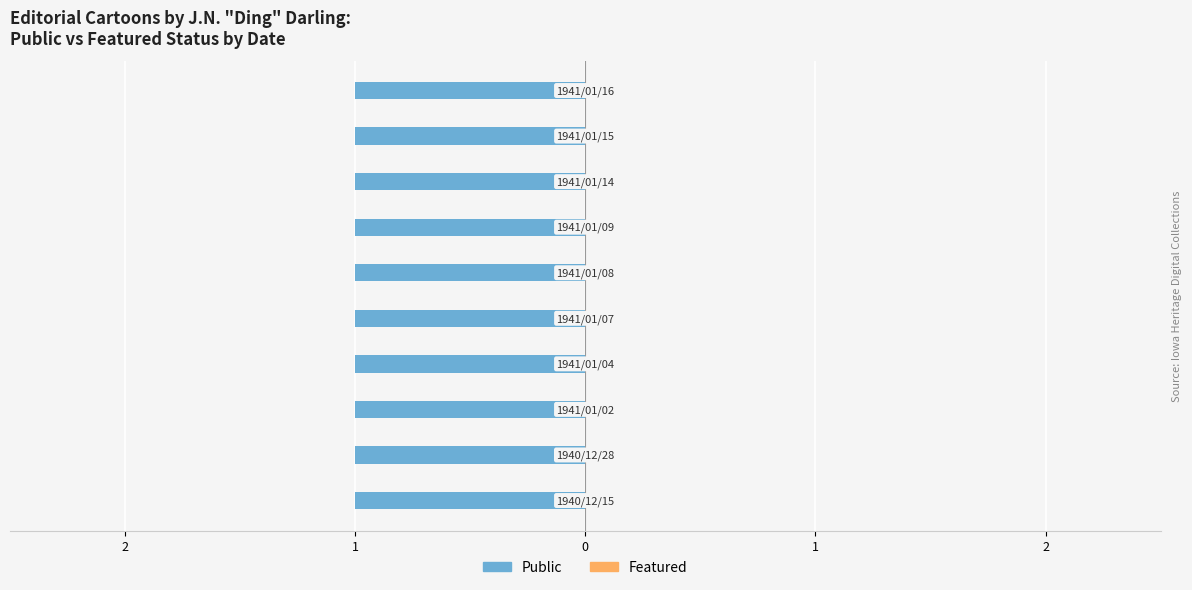

Is the value of Featured at 1940/12/15 greater than the value of Public at 1941/01/02?

No